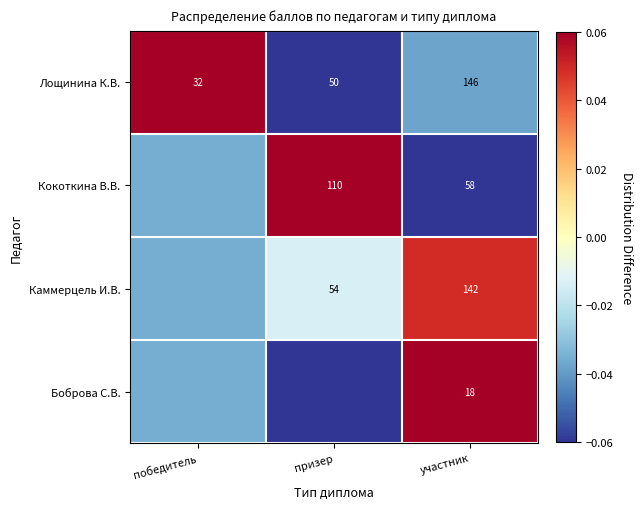

Rank the categories by Лощинина К.В. value from highest to lowest.

участник, призер, победитель